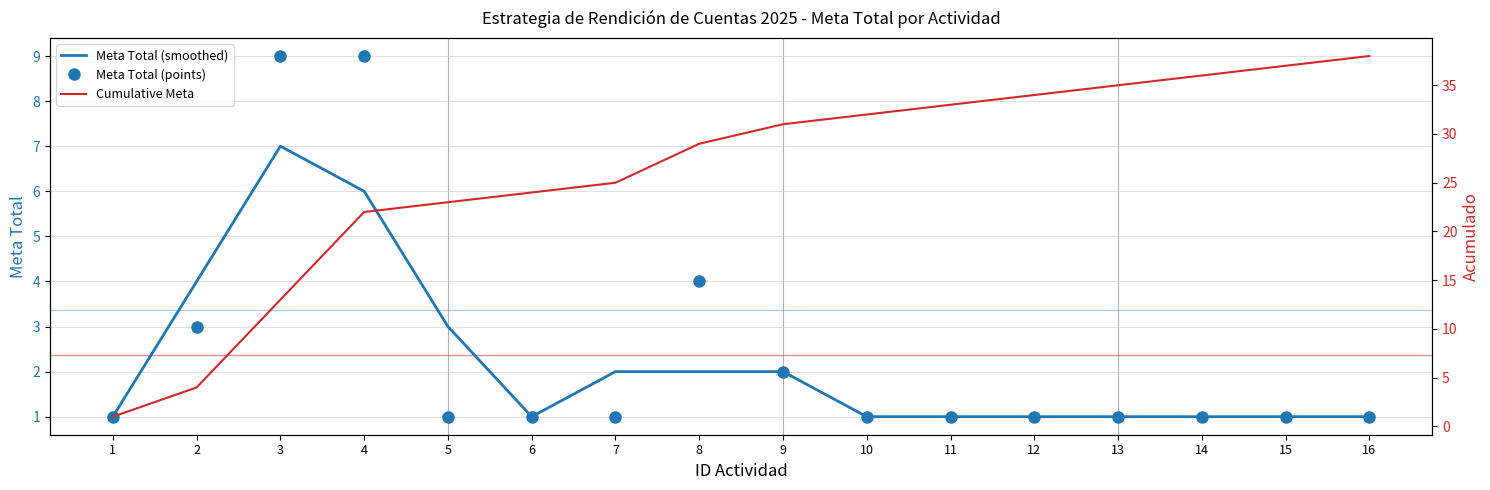

After their last crossing, which series has the higher values: Meta Total (smoothed) or Meta Total (points)?

Meta Total (points)